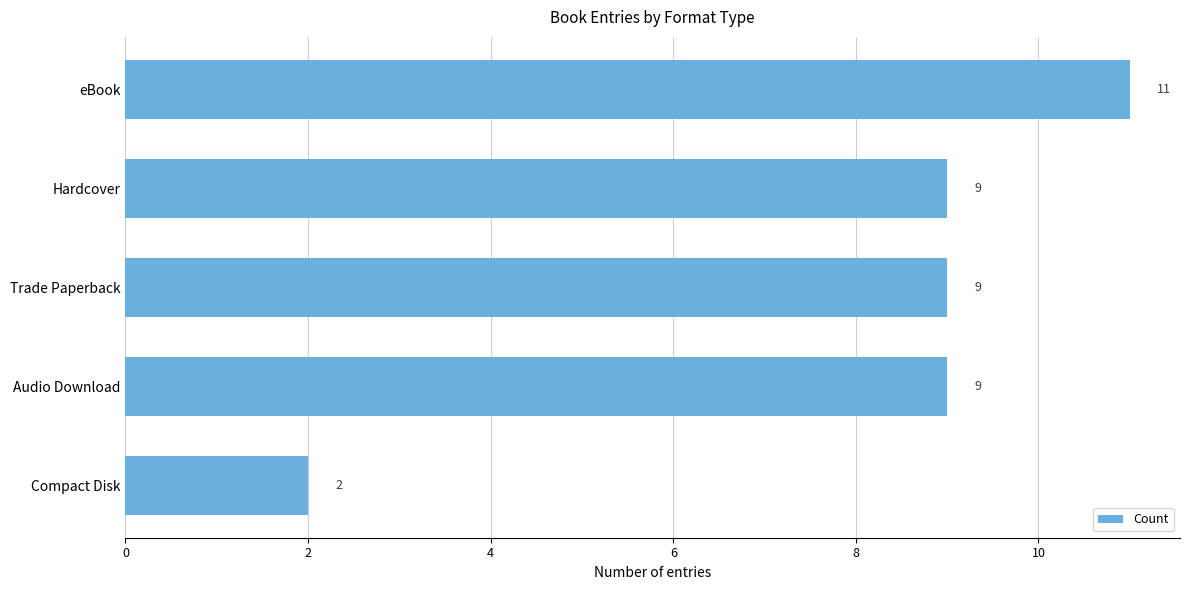

How many values are between 9 and 10?

3